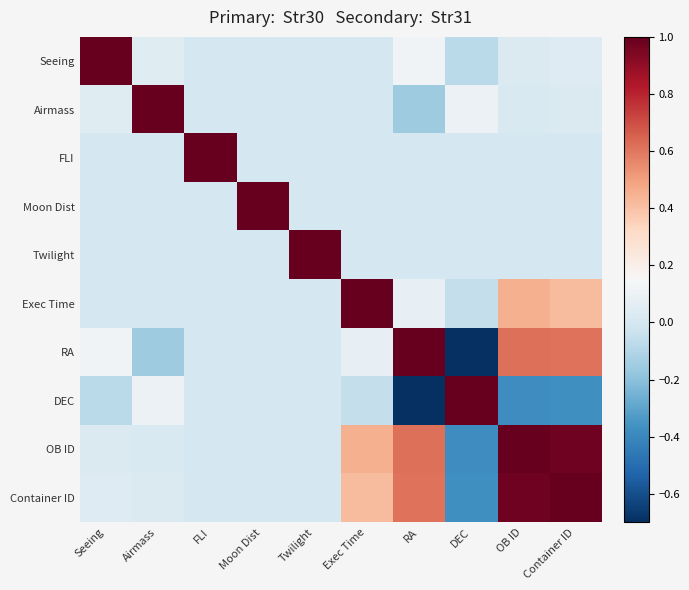

Reading left to right, list all the values displayed in this chart.

Seeing: Seeing=1.0	Airmass=0.1	FLI=0.0	Moon Dist=0.0	Twilight=0.0	Exec Time=0.0	RA=0.1	DEC=-0.1	OB ID=0.0	Container ID=0.0
Airmass: Seeing=0.1	Airmass=1.0	FLI=0.0	Moon Dist=0.0	Twilight=0.0	Exec Time=0.0	RA=-0.1	DEC=0.1	OB ID=0.0	Container ID=0.0
FLI: Seeing=0.0	Airmass=0.0	FLI=1.0	Moon Dist=0.0	Twilight=0.0	Exec Time=0.0	RA=0.0	DEC=0.0	OB ID=0.0	Container ID=0.0
Moon Dist: Seeing=0.0	Airmass=0.0	FLI=0.0	Moon Dist=1.0	Twilight=0.0	Exec Time=0.0	RA=0.0	DEC=0.0	OB ID=0.0	Container ID=0.0
Twilight: Seeing=0.0	Airmass=0.0	FLI=0.0	Moon Dist=0.0	Twilight=1.0	Exec Time=0.0	RA=0.0	DEC=0.0	OB ID=0.0	Container ID=0.0
Exec Time: Seeing=0.0	Airmass=0.0	FLI=0.0	Moon Dist=0.0	Twilight=0.0	Exec Time=1.0	RA=0.1	DEC=-0.1	OB ID=0.5	Container ID=0.4
RA: Seeing=0.1	Airmass=-0.1	FLI=0.0	Moon Dist=0.0	Twilight=0.0	Exec Time=0.1	RA=1.0	DEC=-0.7	OB ID=0.6	Container ID=0.6
DEC: Seeing=-0.1	Airmass=0.1	FLI=0.0	Moon Dist=0.0	Twilight=0.0	Exec Time=-0.1	RA=-0.7	DEC=1.0	OB ID=-0.4	Container ID=-0.4
OB ID: Seeing=0.0	Airmass=0.0	FLI=0.0	Moon Dist=0.0	Twilight=0.0	Exec Time=0.5	RA=0.6	DEC=-0.4	OB ID=1.0	Container ID=1.0
Container ID: Seeing=0.0	Airmass=0.0	FLI=0.0	Moon Dist=0.0	Twilight=0.0	Exec Time=0.4	RA=0.6	DEC=-0.4	OB ID=1.0	Container ID=1.0